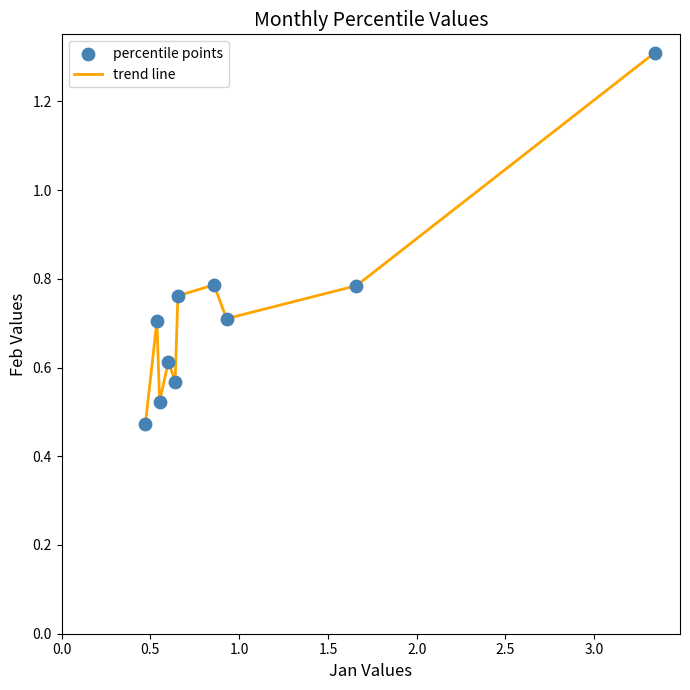

What is the maximum value shown in the chart?

1.3